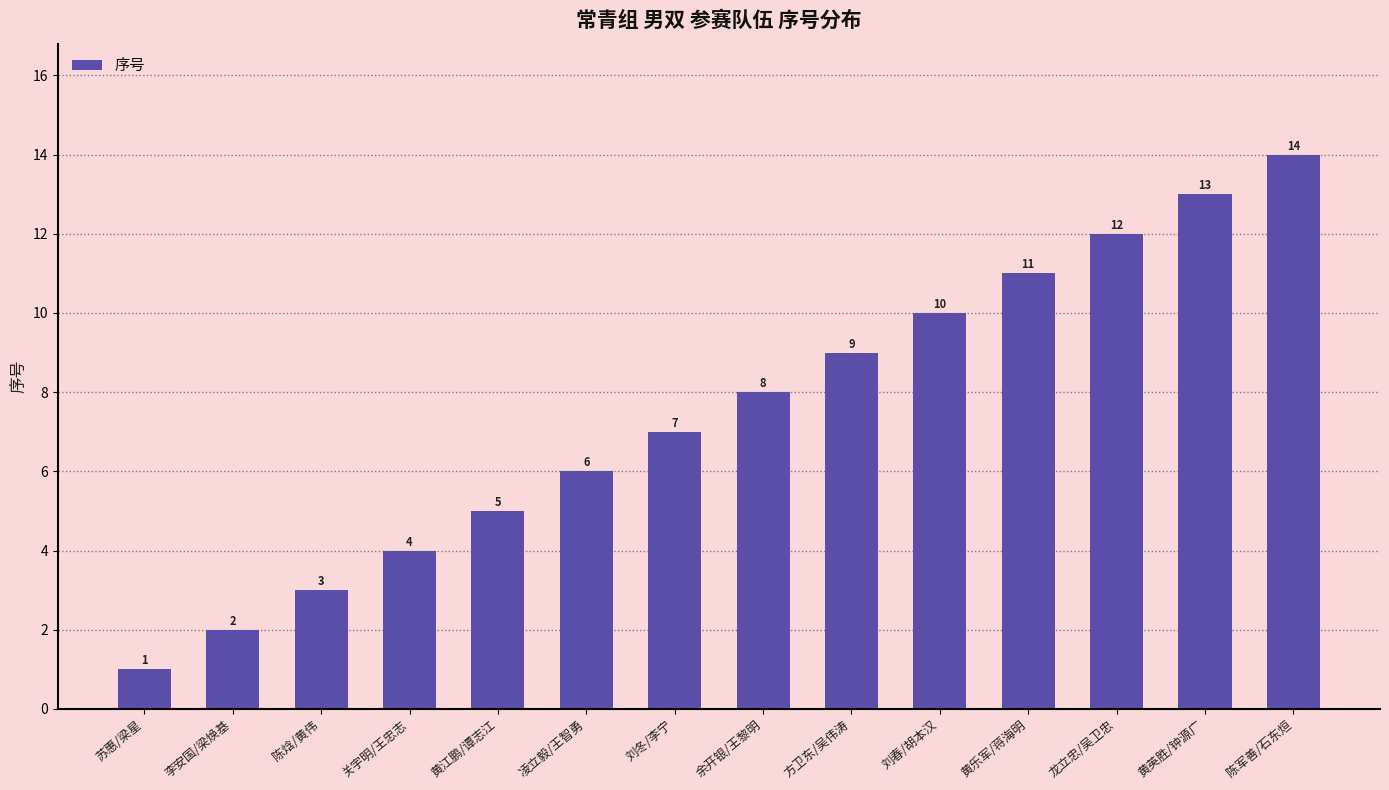

Approximately how many times larger is the value at 关宇明/王忠志 compared to 李安国/梁焕基?

2.0